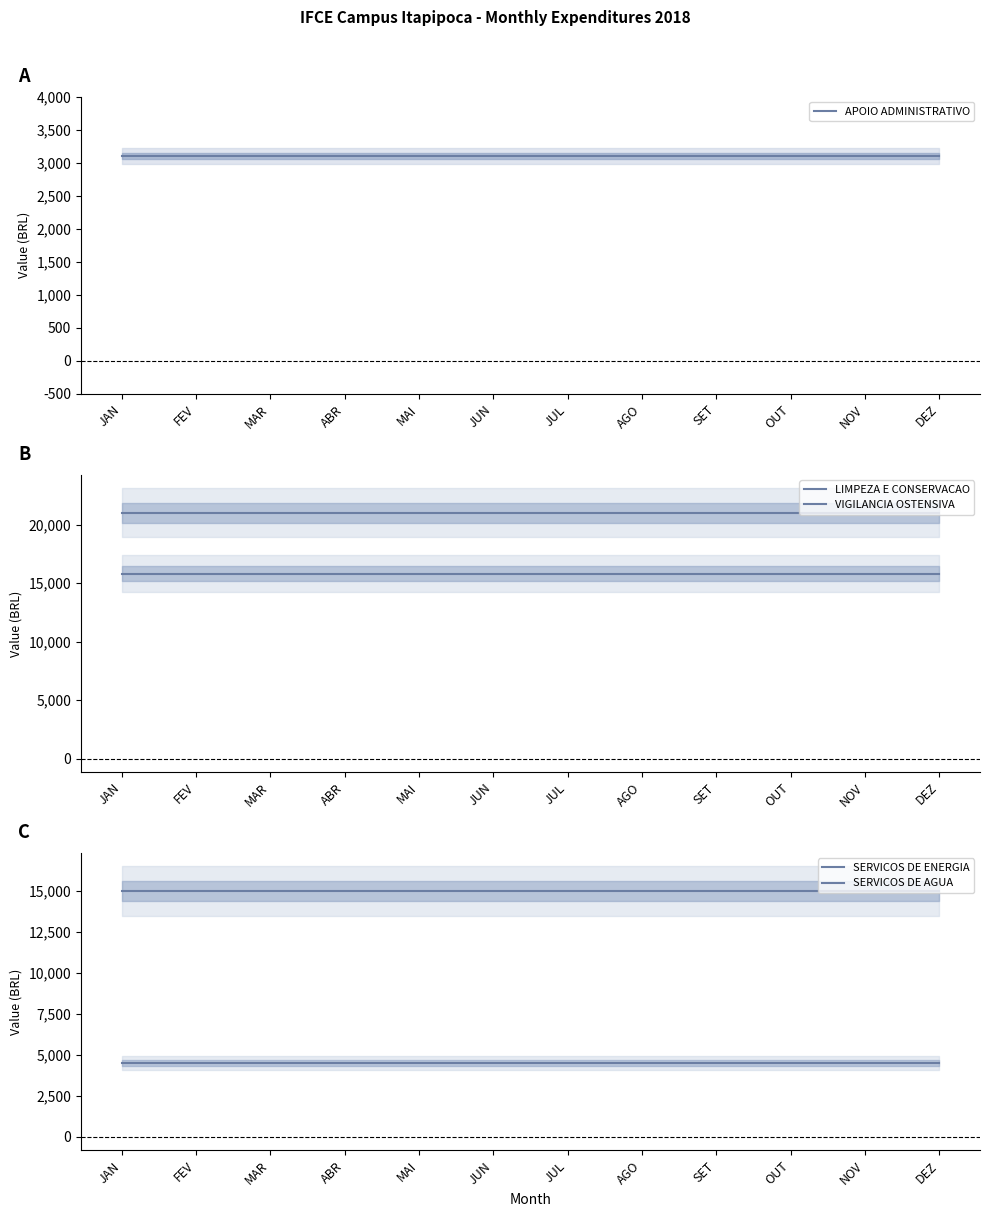

What is the maximum value shown in the chart?

21000